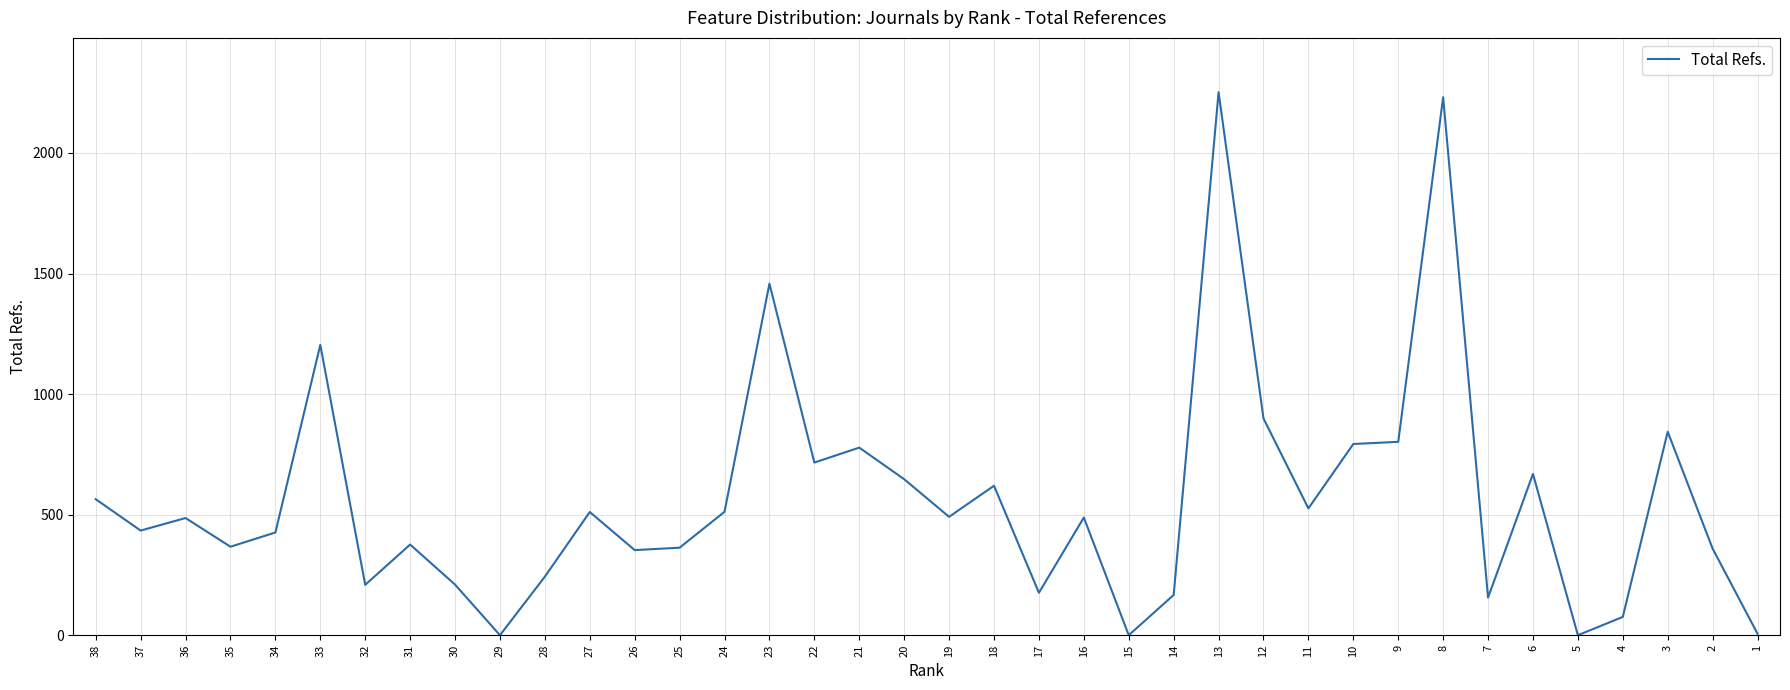

What is the change in value from 29 to 27?

+511